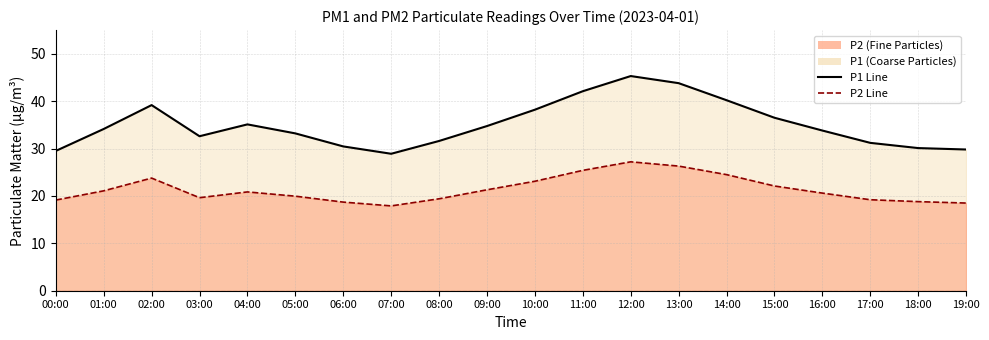

What position from the left is 10:00?

11